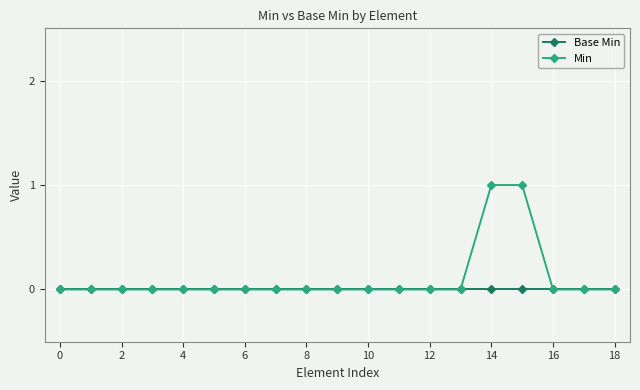

Which series has the largest range (max minus min)?

Min